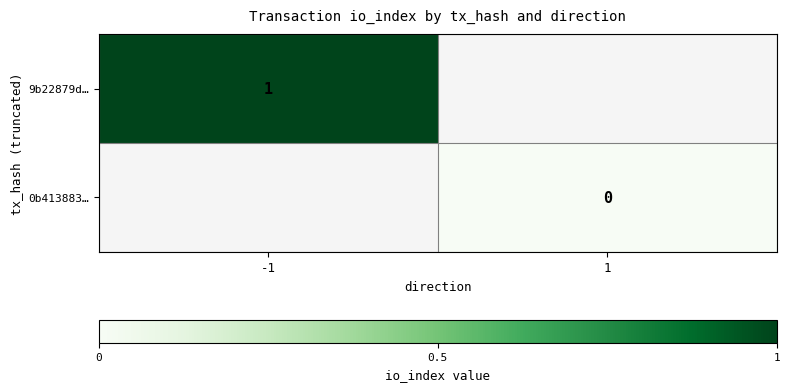

Between -1 and 1, which is larger?

1